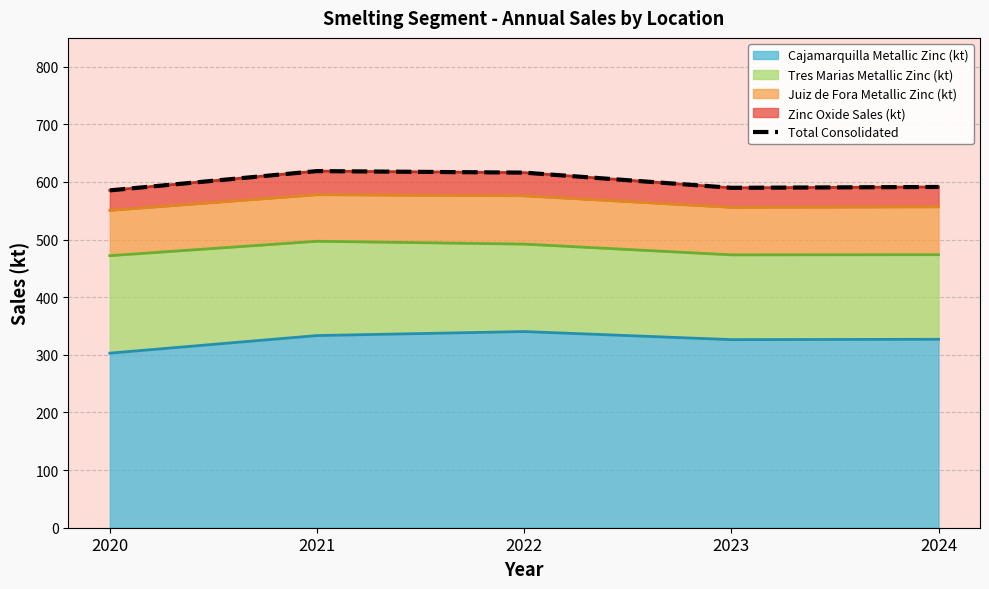

How many lines are shown in the chart?

1